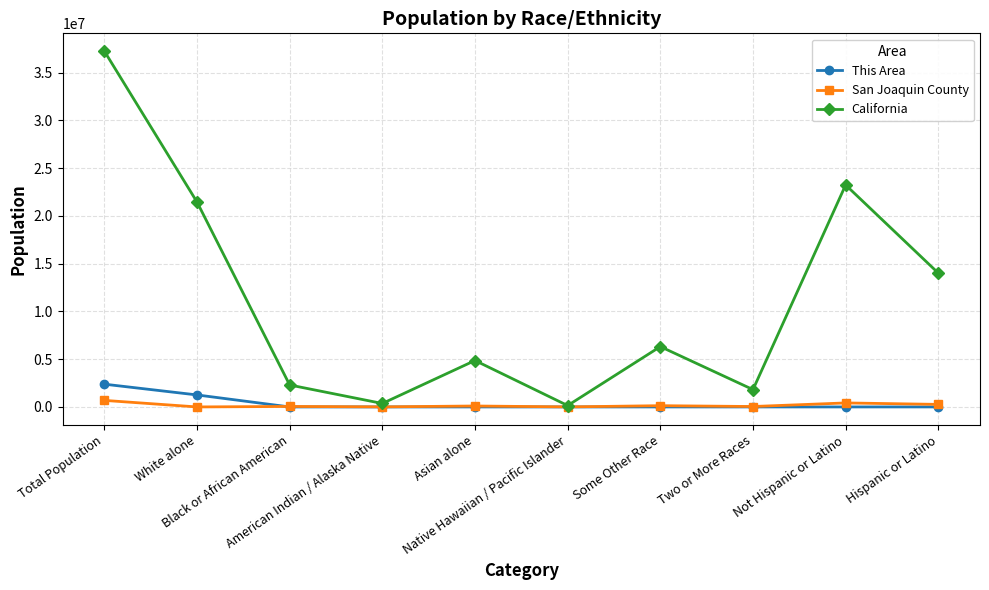

Read the This Area value at Asian alone, to the nearest 10.

110